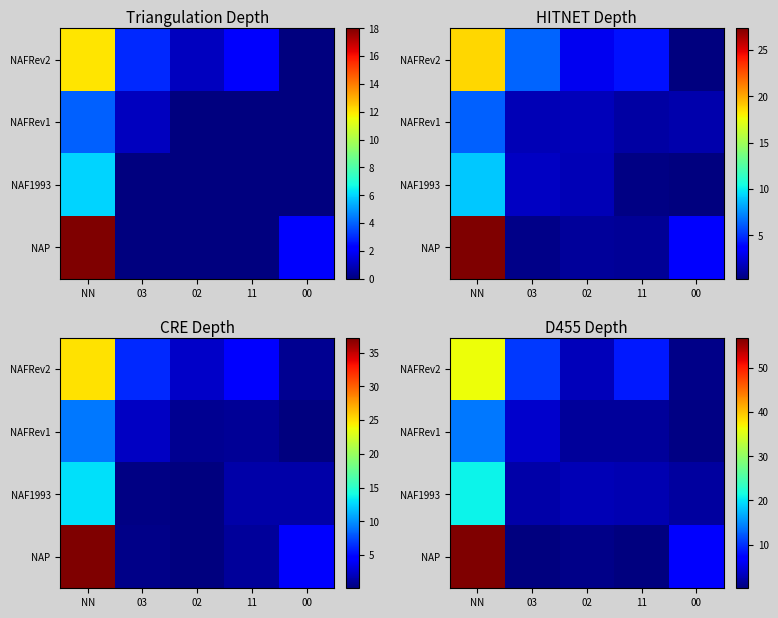

How many values in the NAF1993 series exceed 2?

4